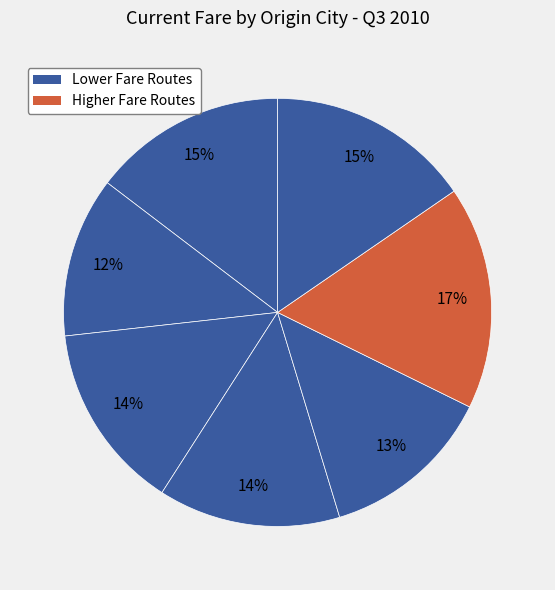

Count the number of slices in the pie.

7